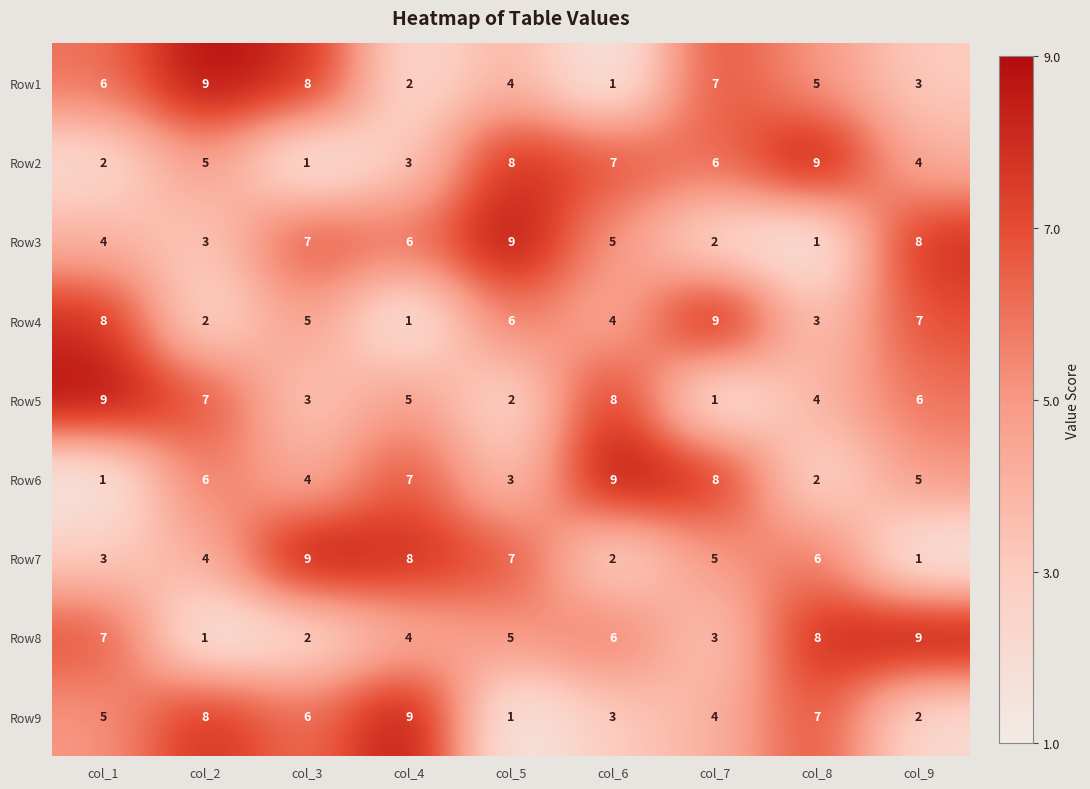

Count the Row7 values in the range 3 to 7.

5